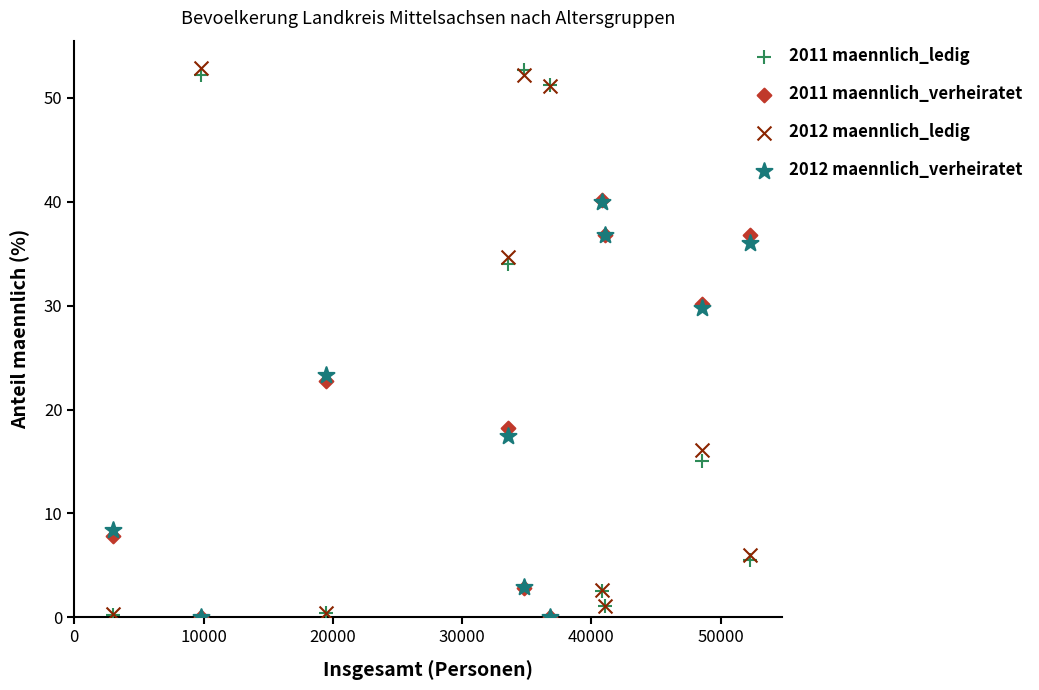

Across all series, what Y value is closest to 26?

23.4